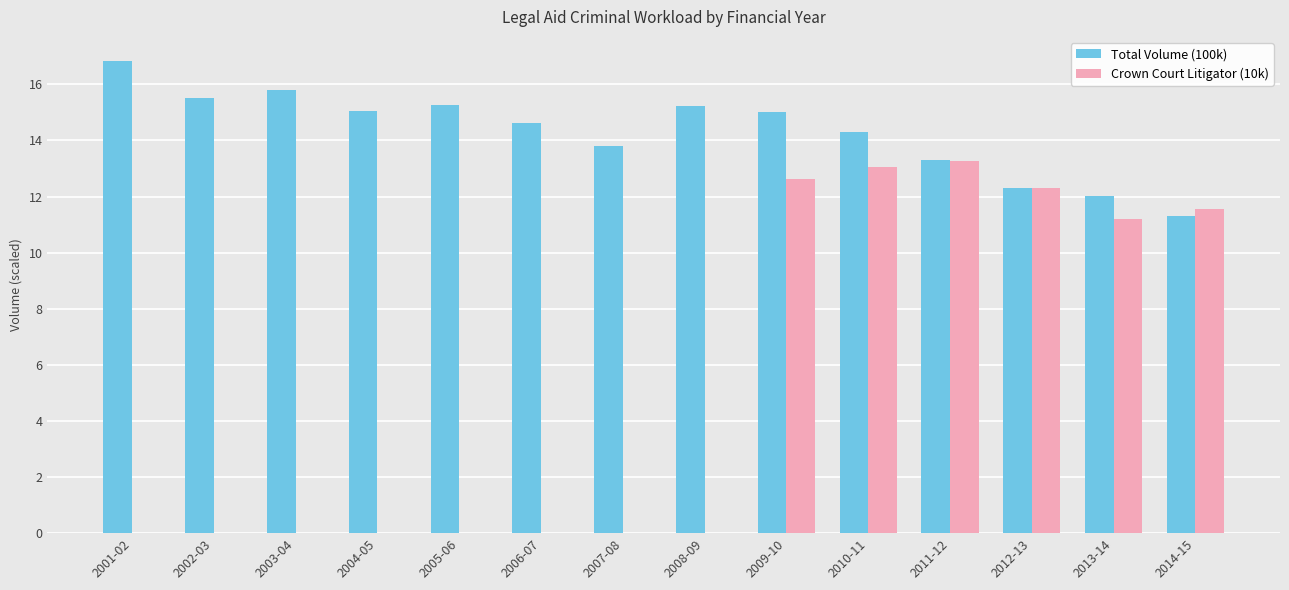

Which series changed the most between 2007-08 and 2013-14?

Crown Court Litigator (10k)